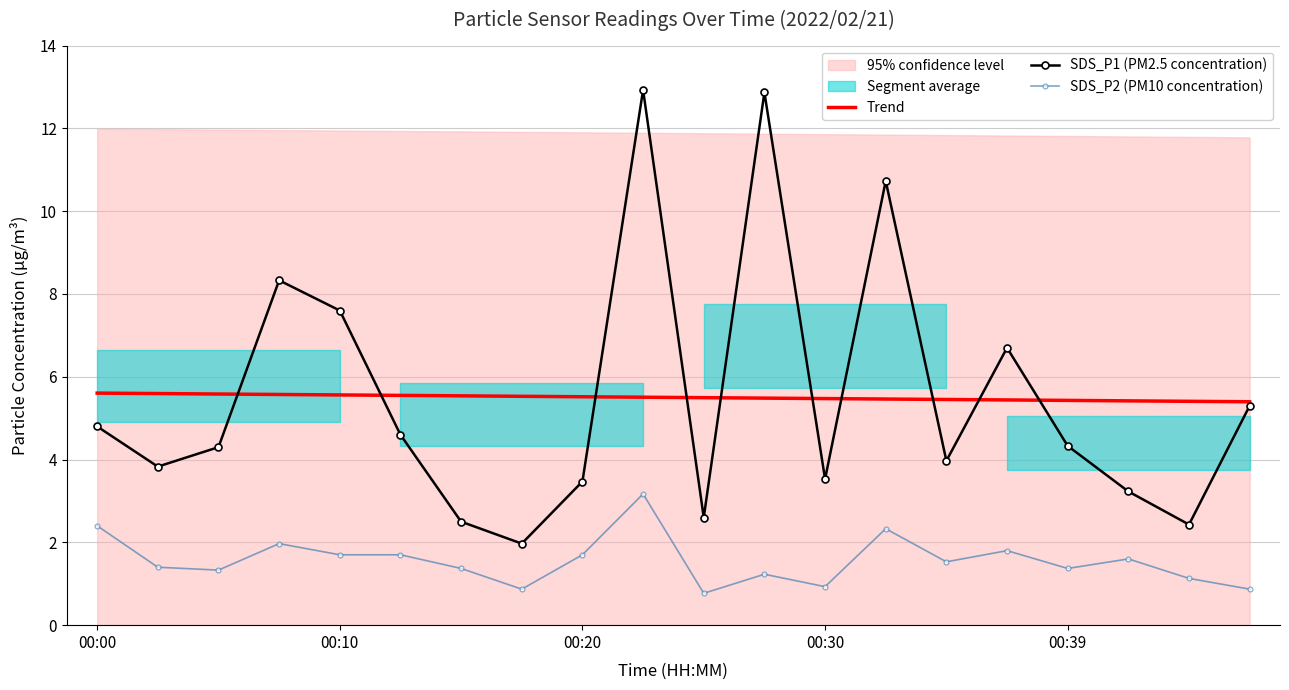

What are all the series names shown in the legend?

Trend, SDS_P1 (PM2.5 concentration), SDS_P2 (PM10 concentration)